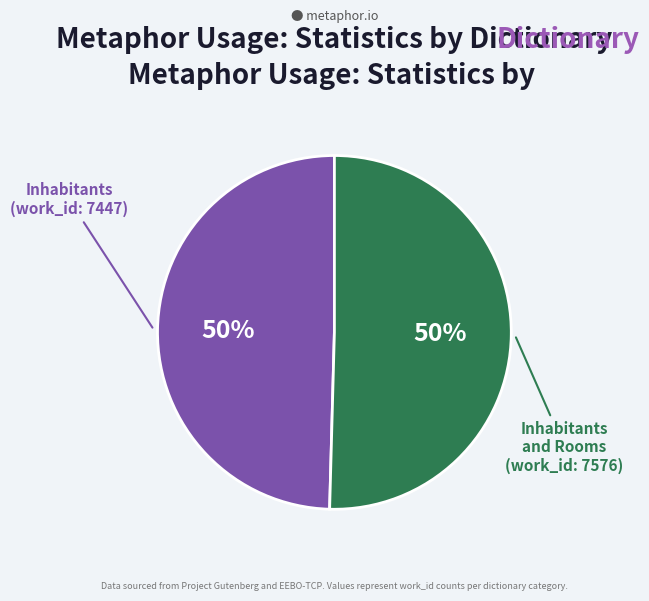

To the nearest percent, what is the average slice percentage?

50%